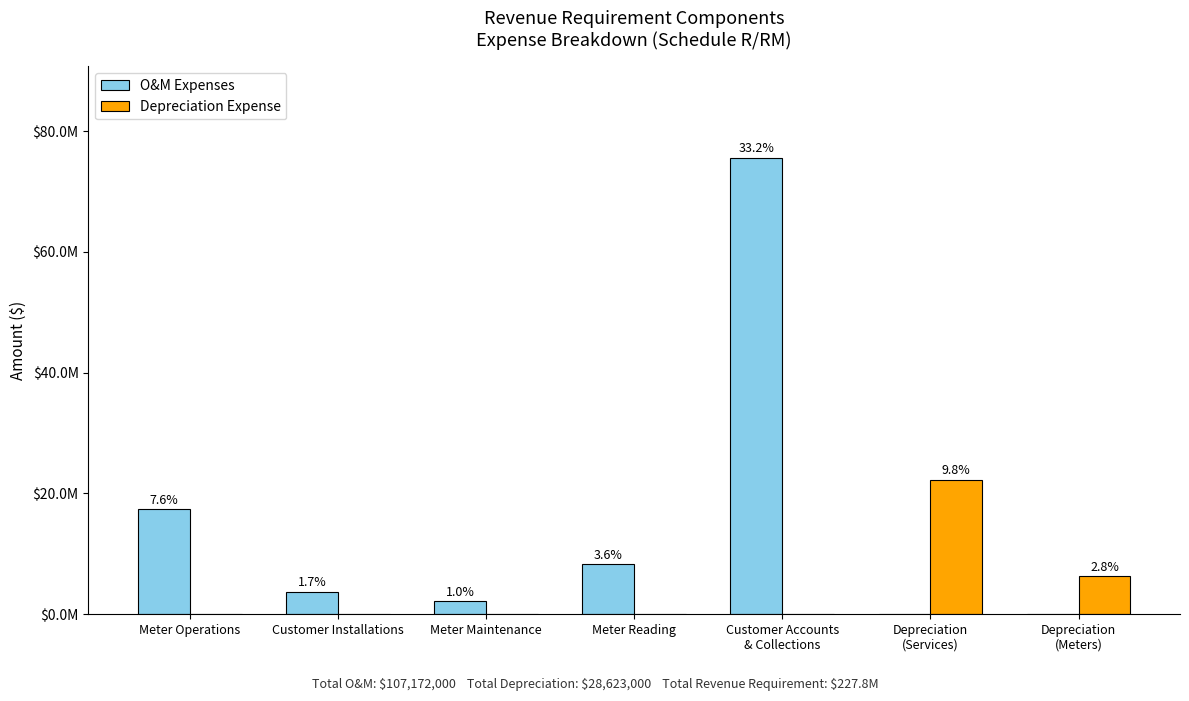

What are all the series names shown in the legend?

O&M Expenses, Depreciation Expense